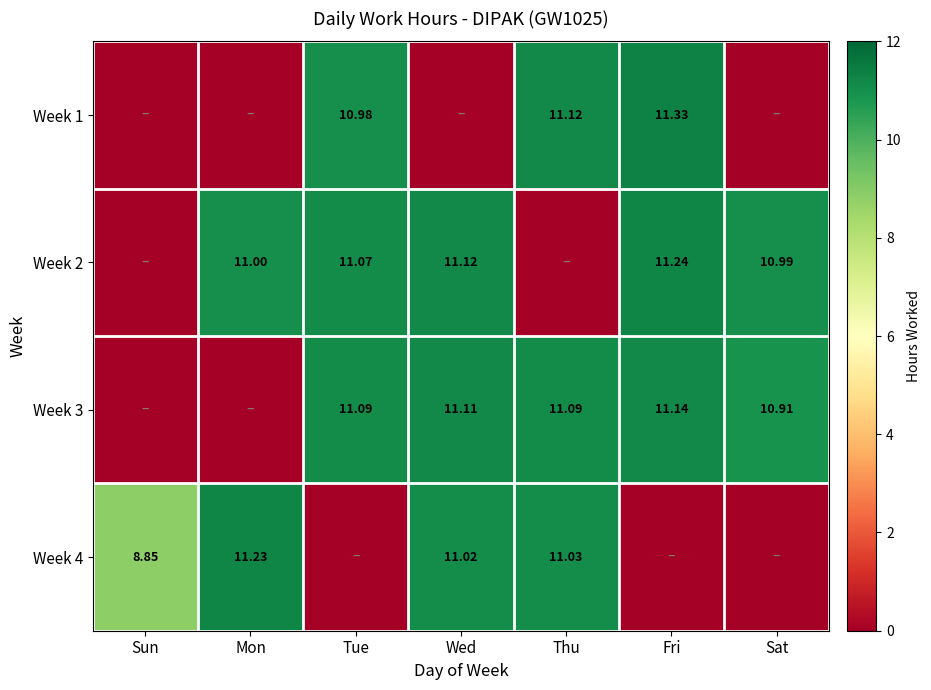

What is the total value across all series at Thu?

33.2